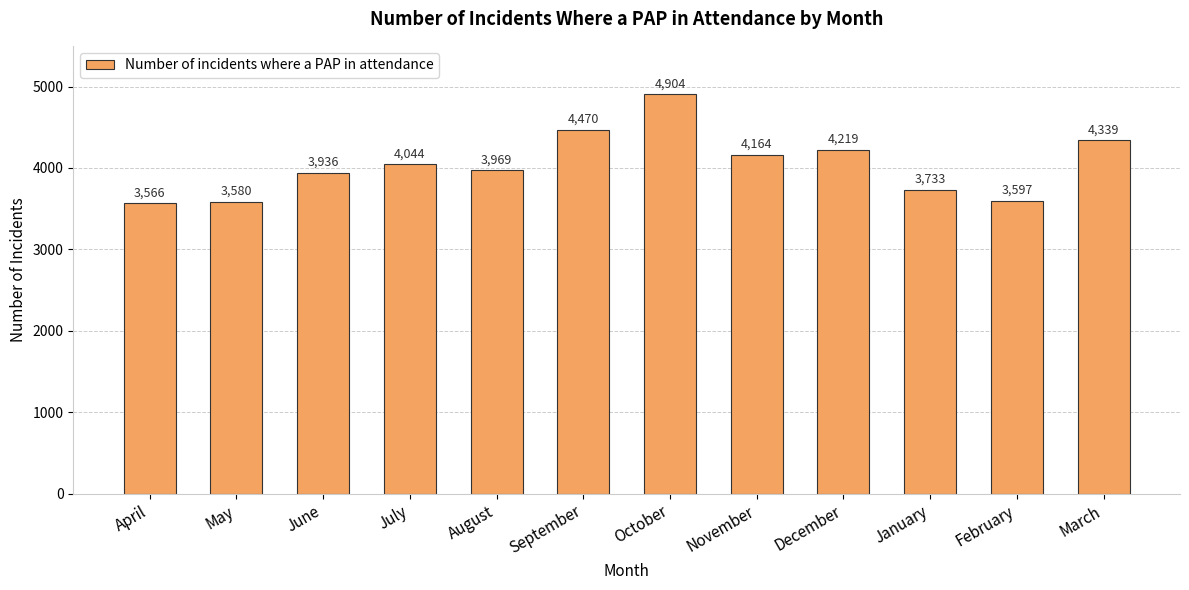

What is the difference between the values at September and April?

904